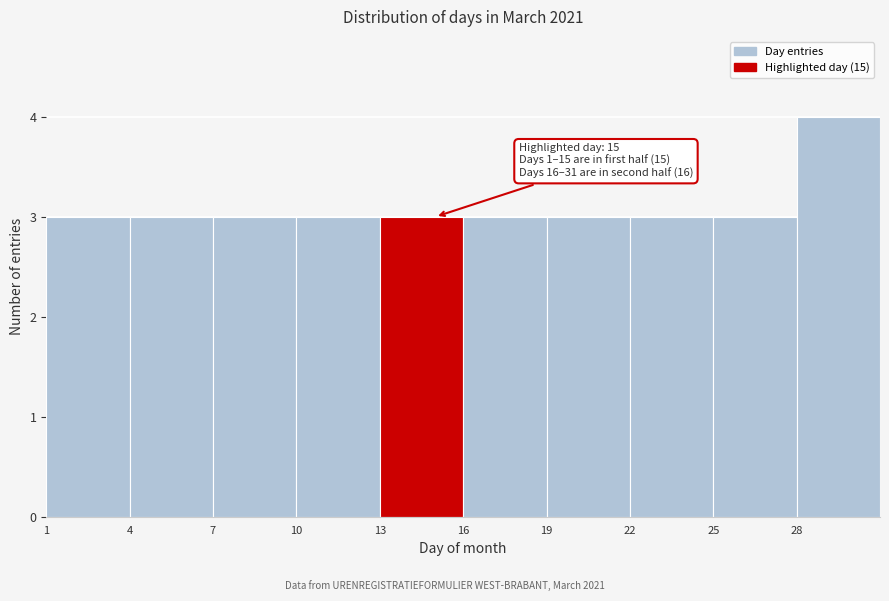

Which range on the x-axis has the tallest bar?

28 to 31